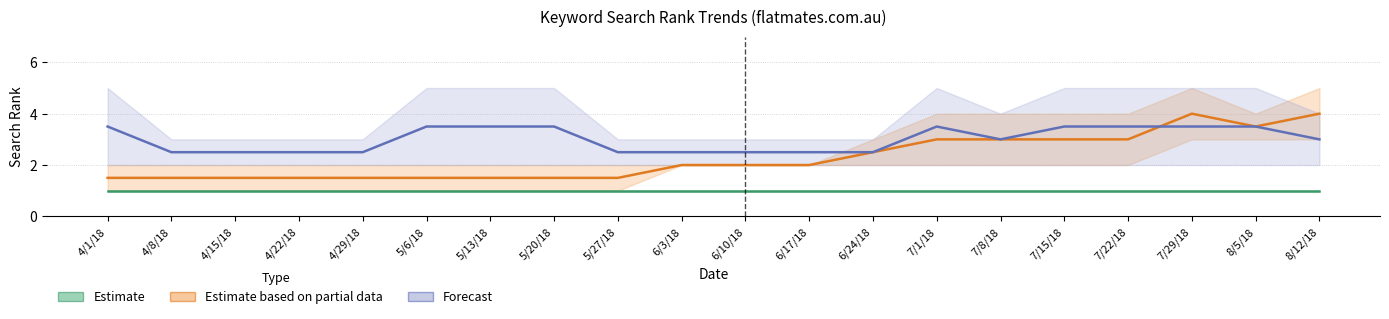

Rank the series by their average value, from highest to lowest.

Forecast, Estimate based on partial data, Estimate